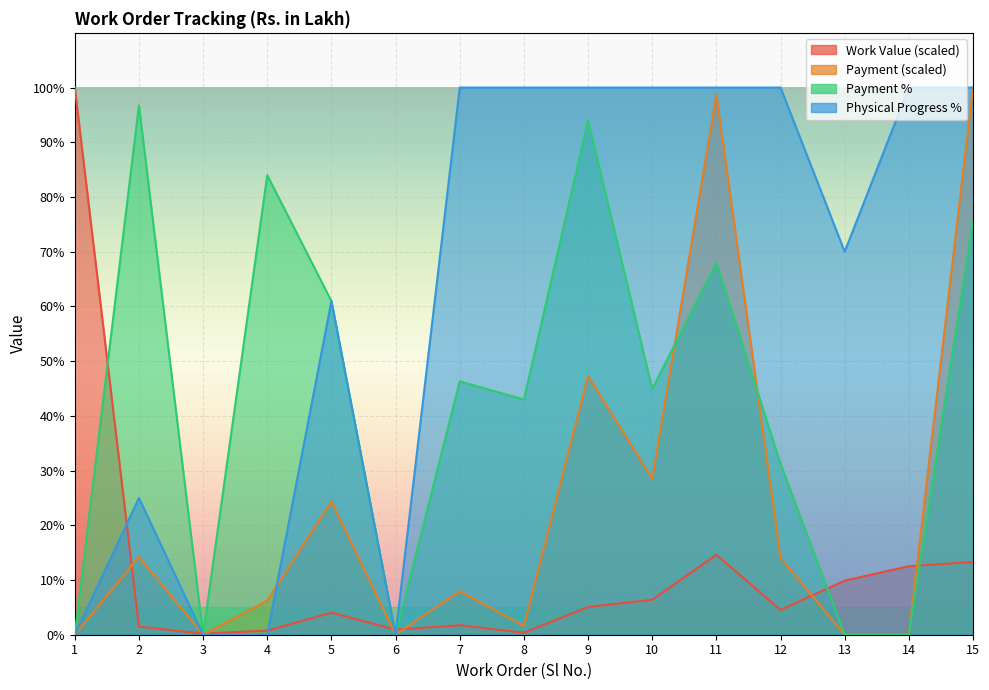

Is it true that Payment % equals 8.1 at 12?

False